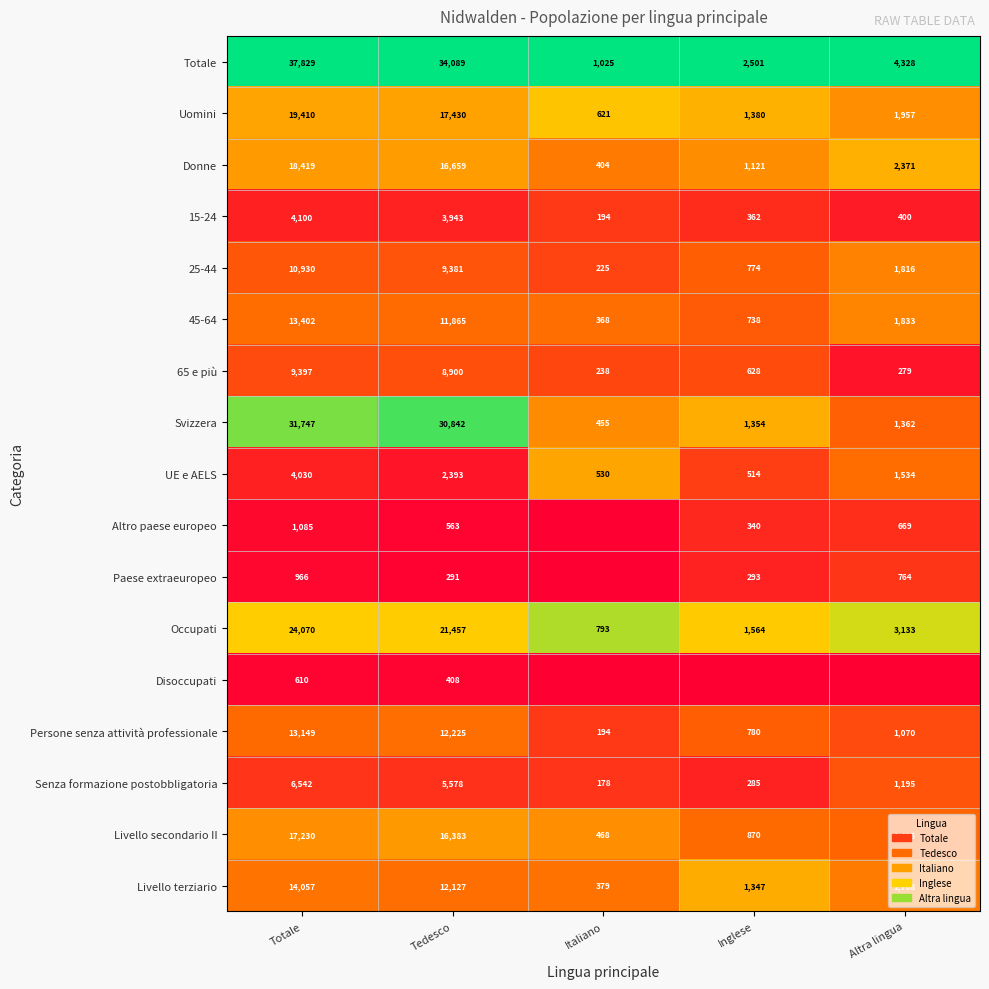

At which label does UE e AELS reach its minimum?

Inglese